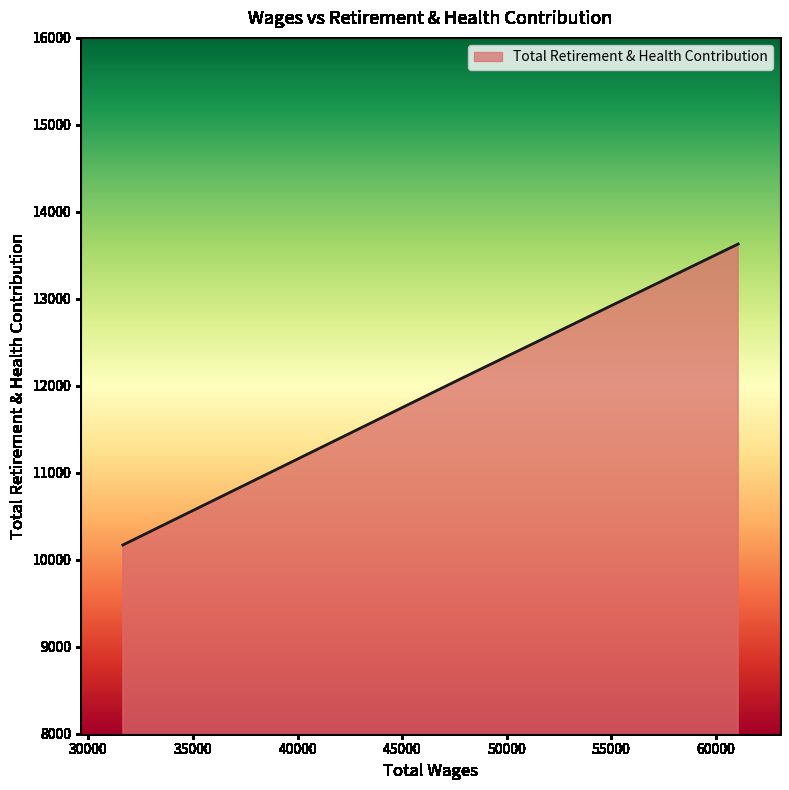

Reading left to right, extract all data points from this chart.

10170	12075	13630